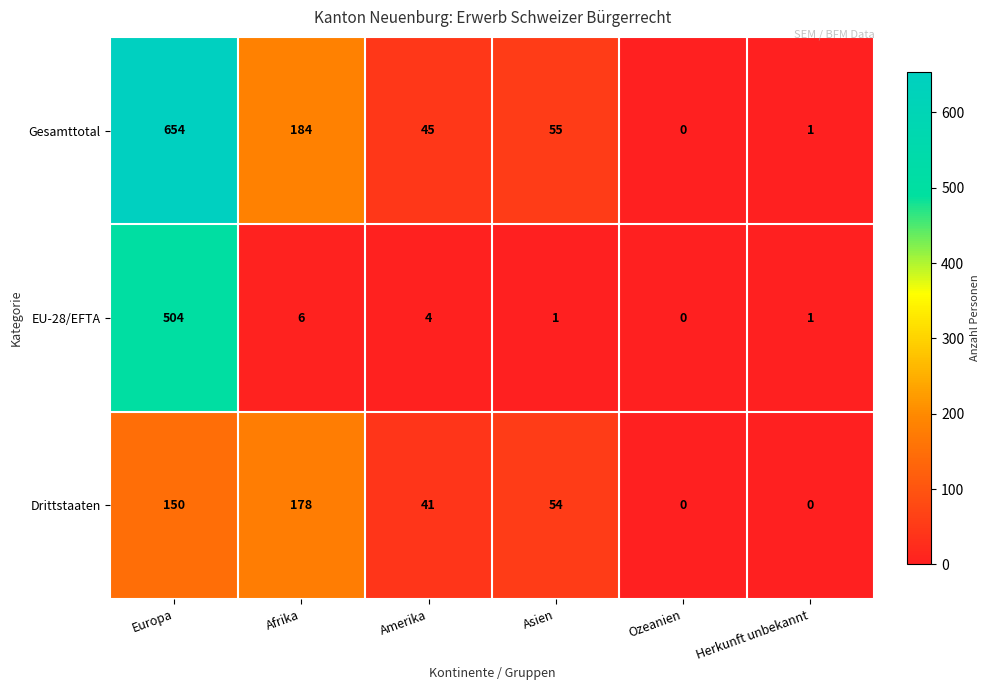

List the series in order of their overall mean, highest first.

Gesamttotal, EU-28/EFTA, Drittstaaten